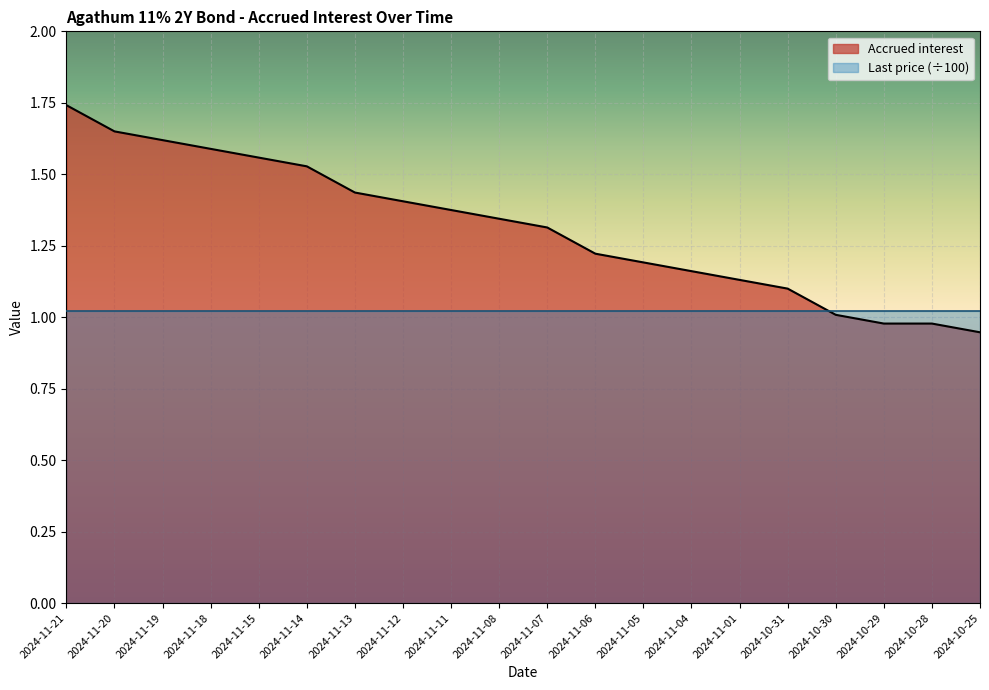

What is the minimum value shown in the chart?

0.9